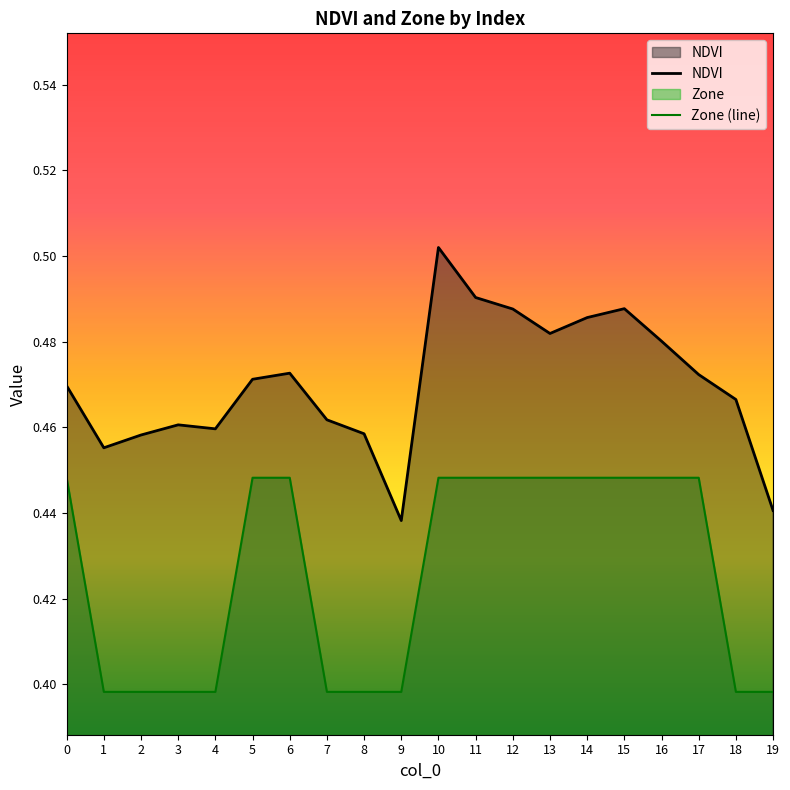

Count the number of categories in the chart.

20